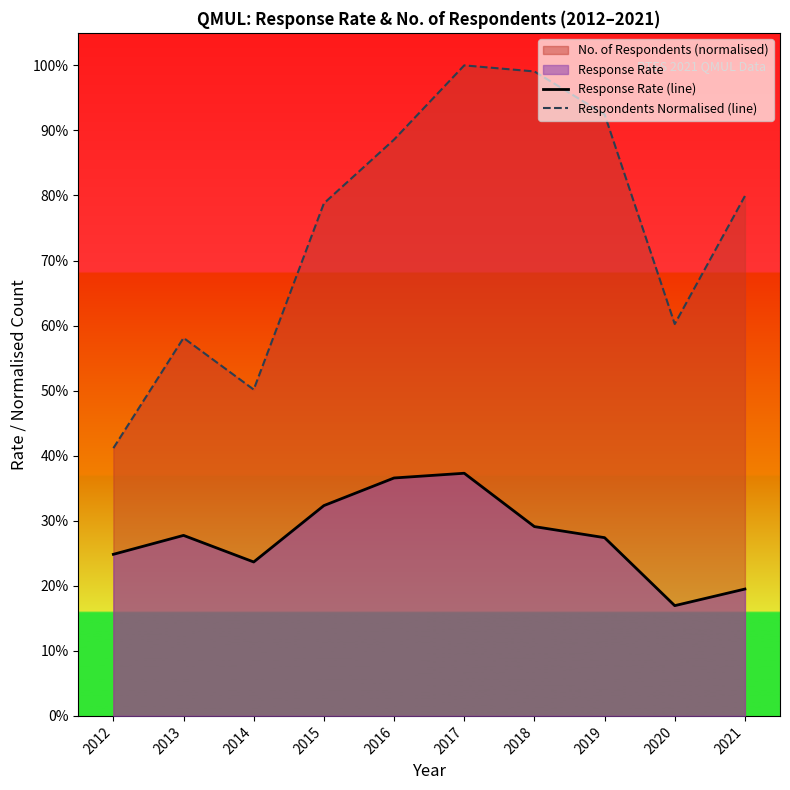

Where is the first local maximum for Response Rate (line)?

2013